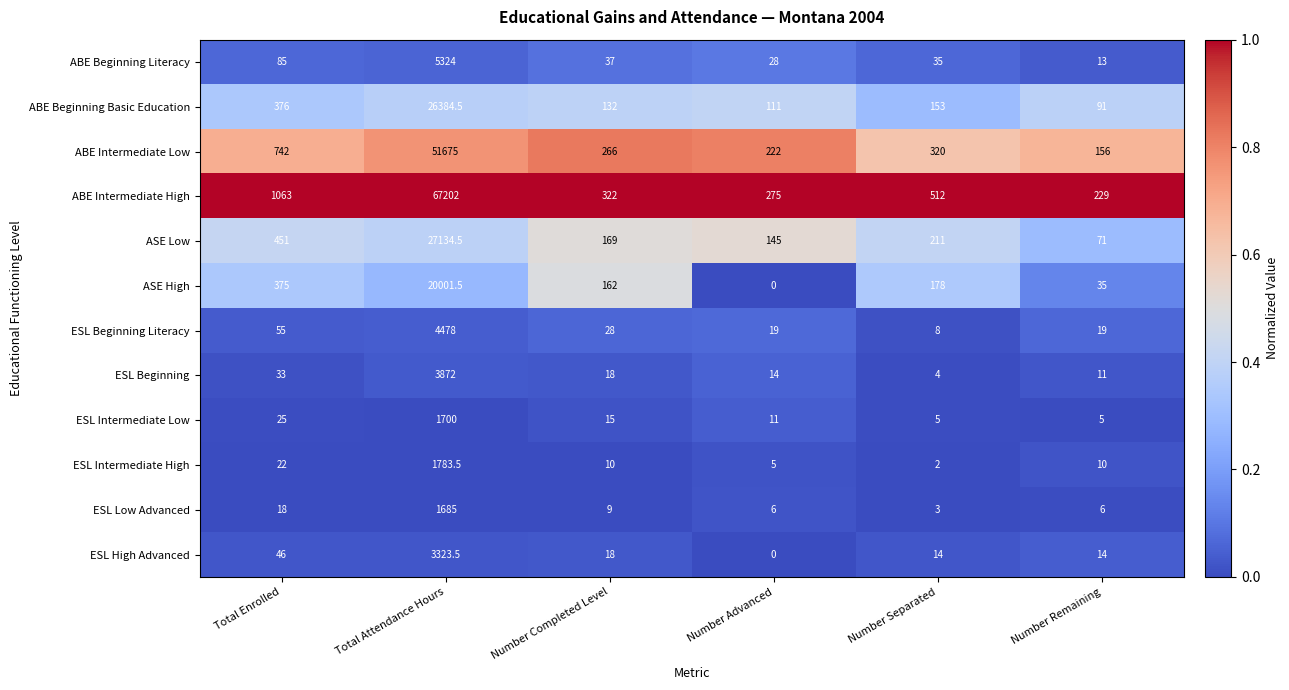

Which category has the lowest value across all series?

Number Advanced